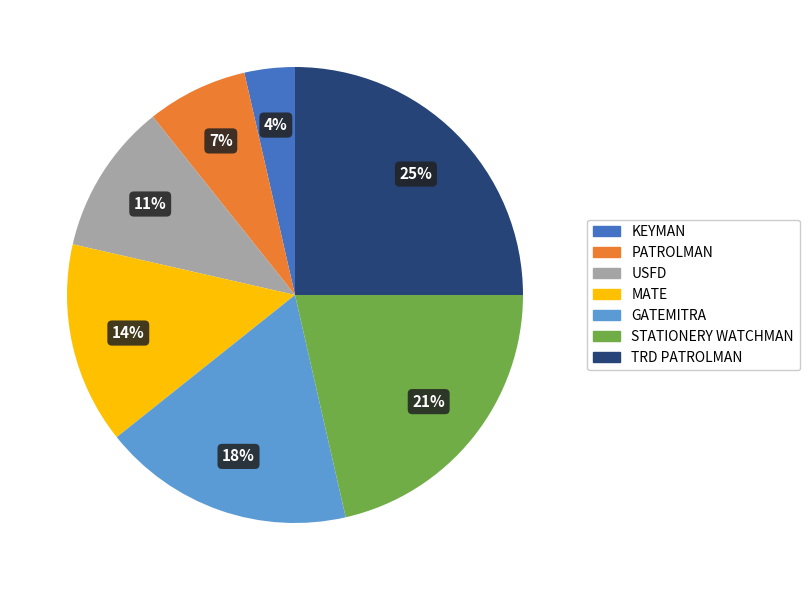

Is there any slice that represents more than half of the pie?

No